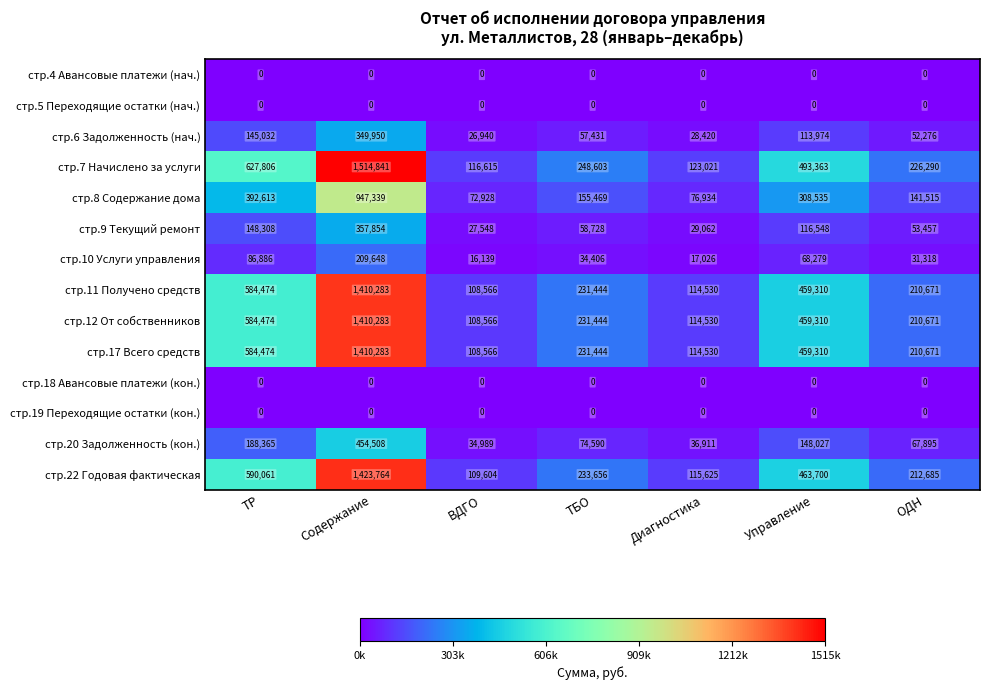

True or false: стр.19 Переходящие остатки (кон.) has a value of 0 at ТР.

True